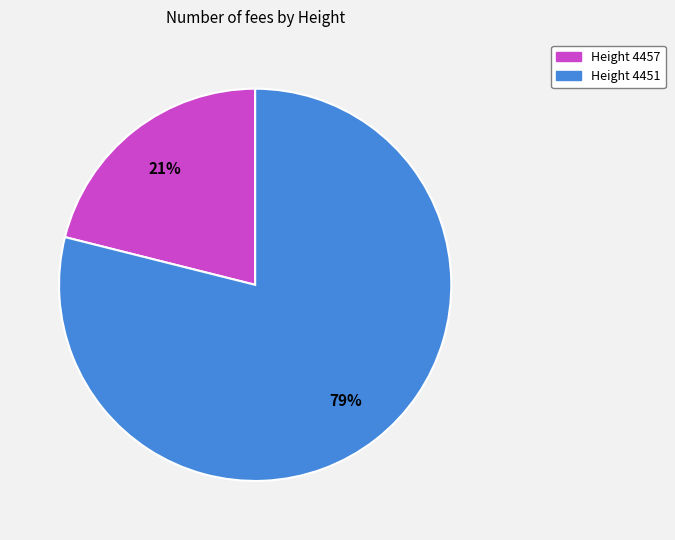

Is there a majority slice in this chart?

Yes